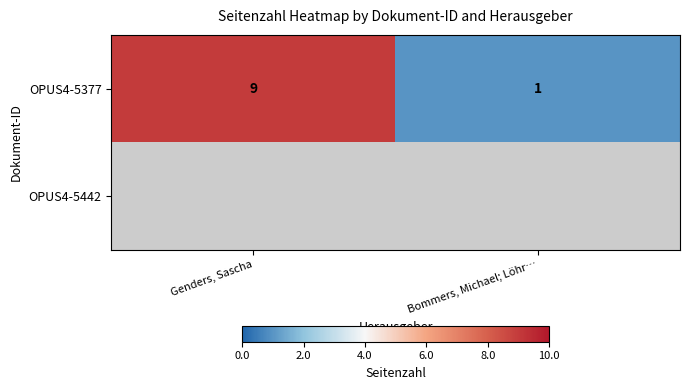

Count the number of categories in the chart.

2